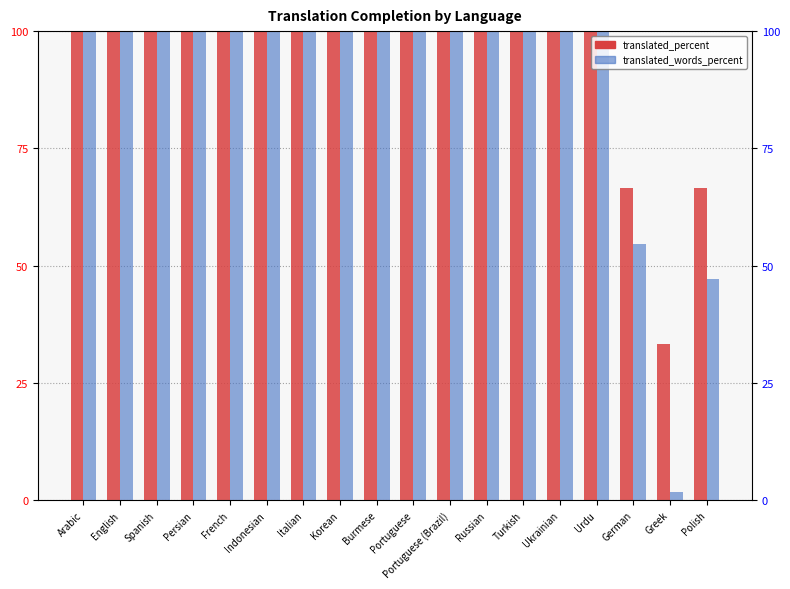

What is the value of the translated_percent bar at the 17th from the left?

33.3